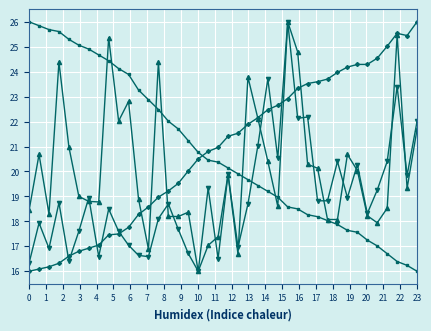

What is the smallest value displayed?

16.0